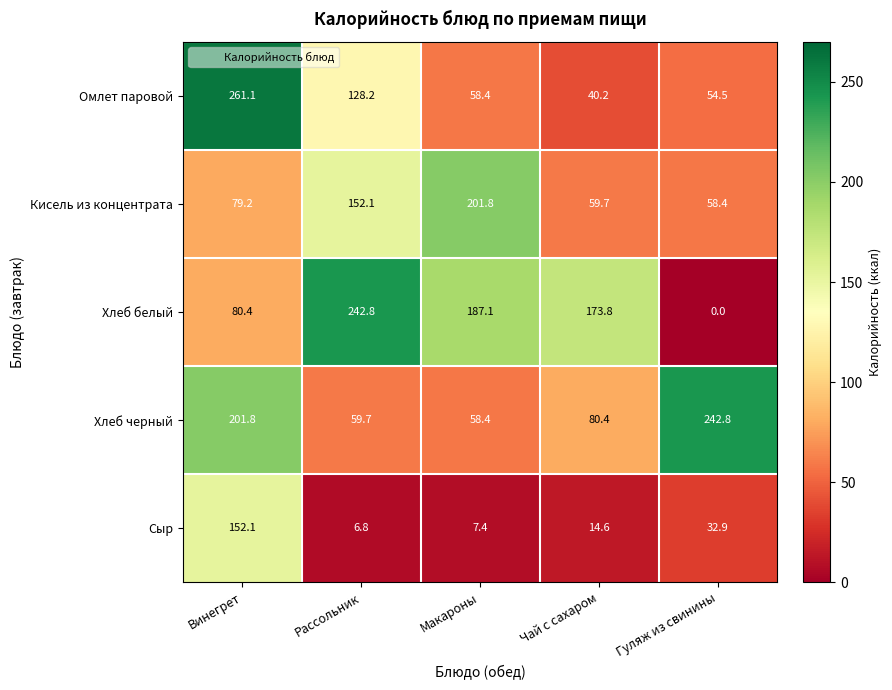

At how many categories does at least one series exceed 149?

5